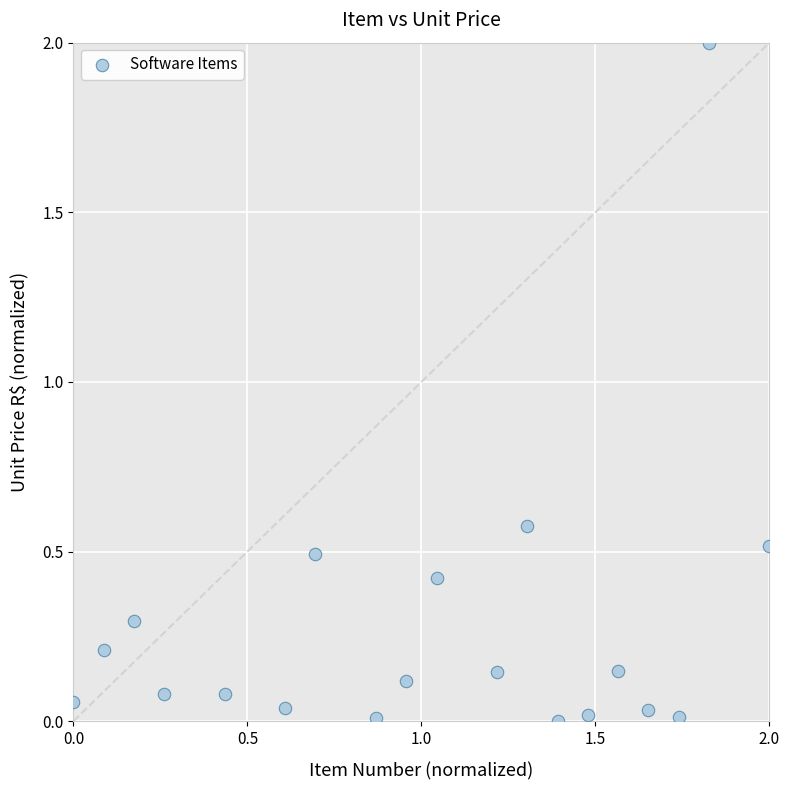

What is the range of X values (max minus min)?

2.0